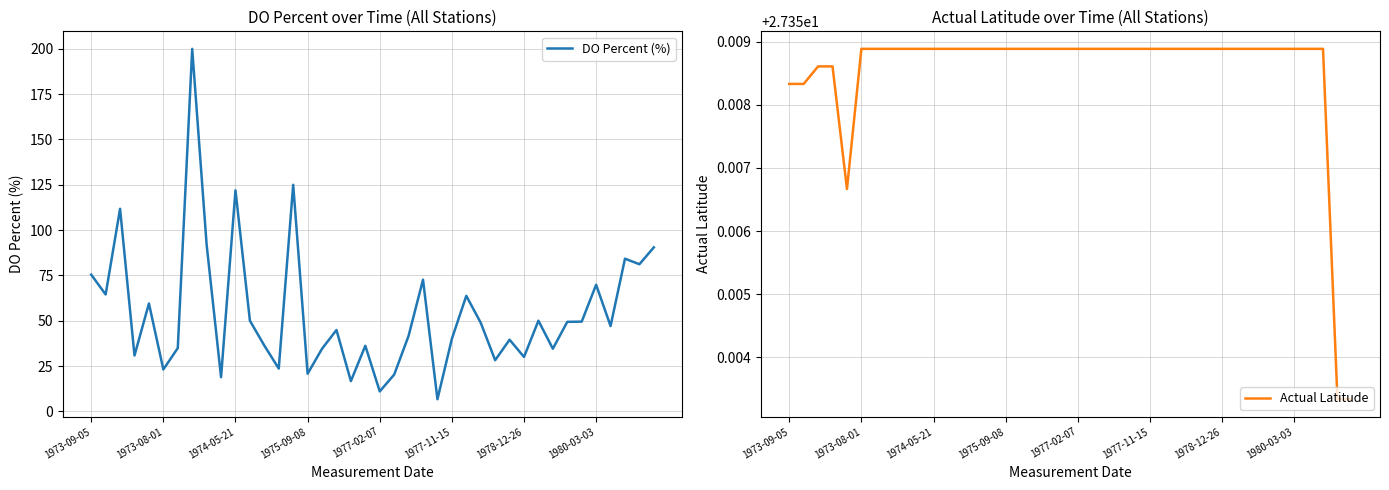

Does the chart have visible grid lines?

Yes